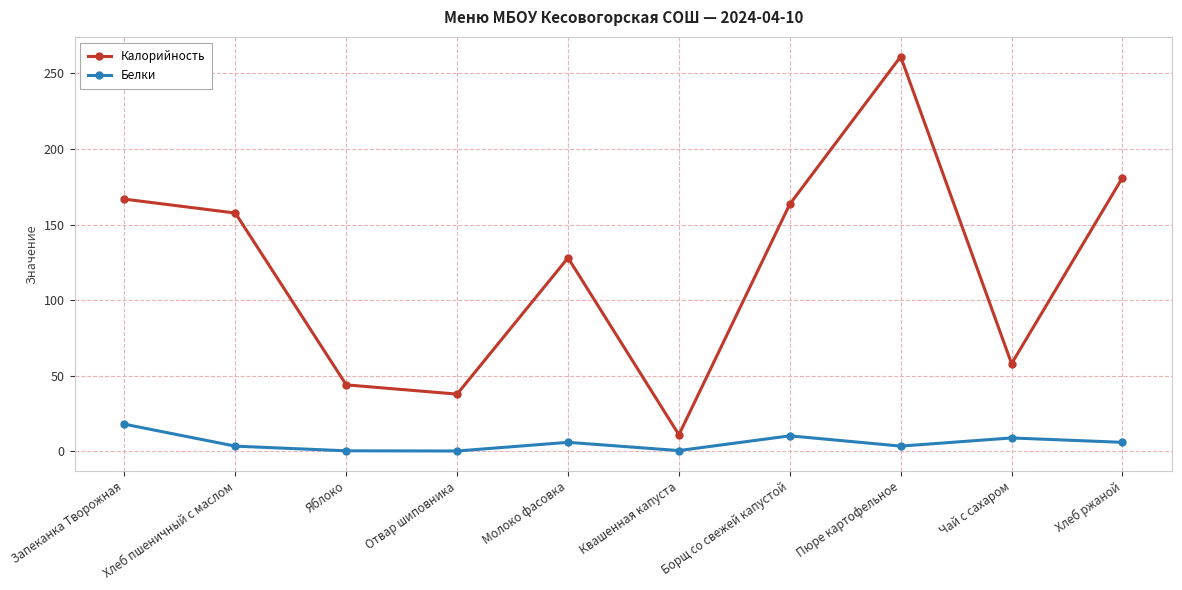

In Калорийность, how many points are higher than both neighbors (excluding endpoints)?

2